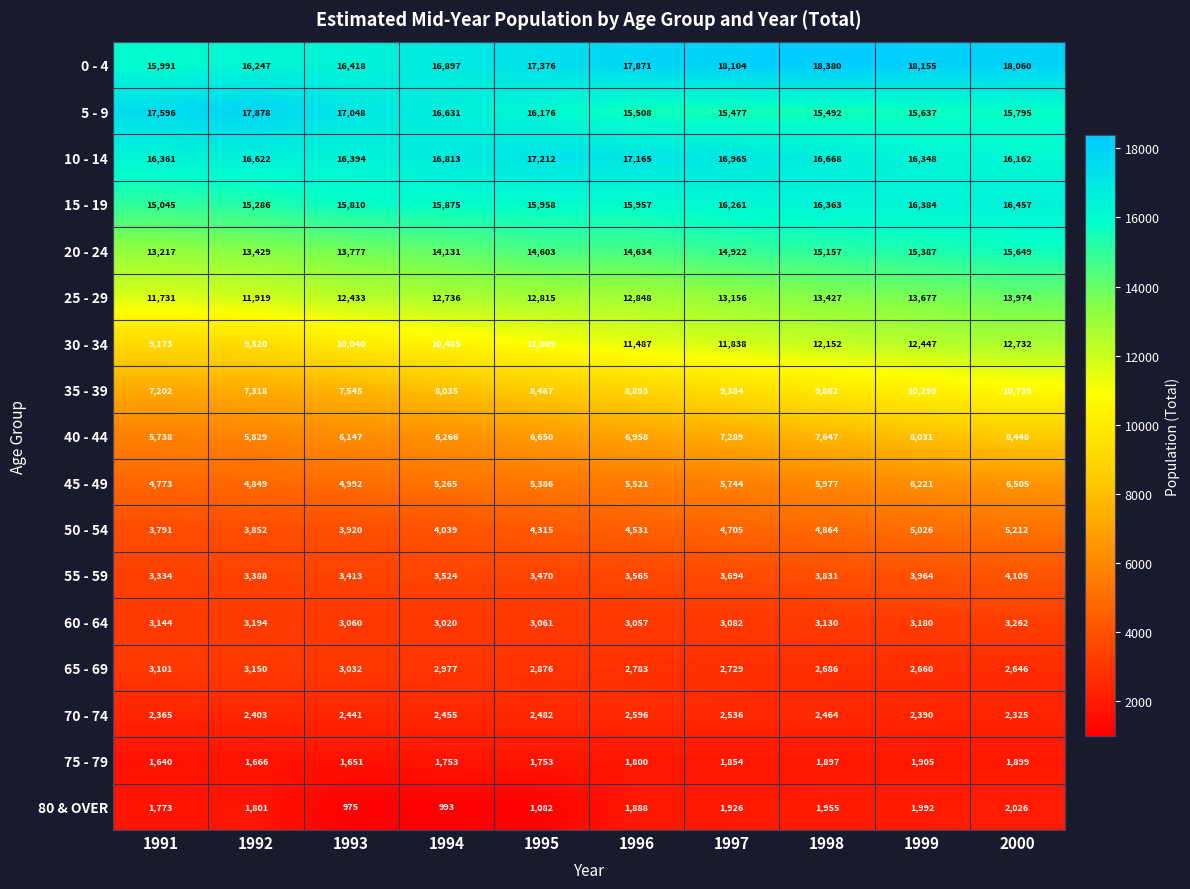

Count the number of data series in this chart.

17